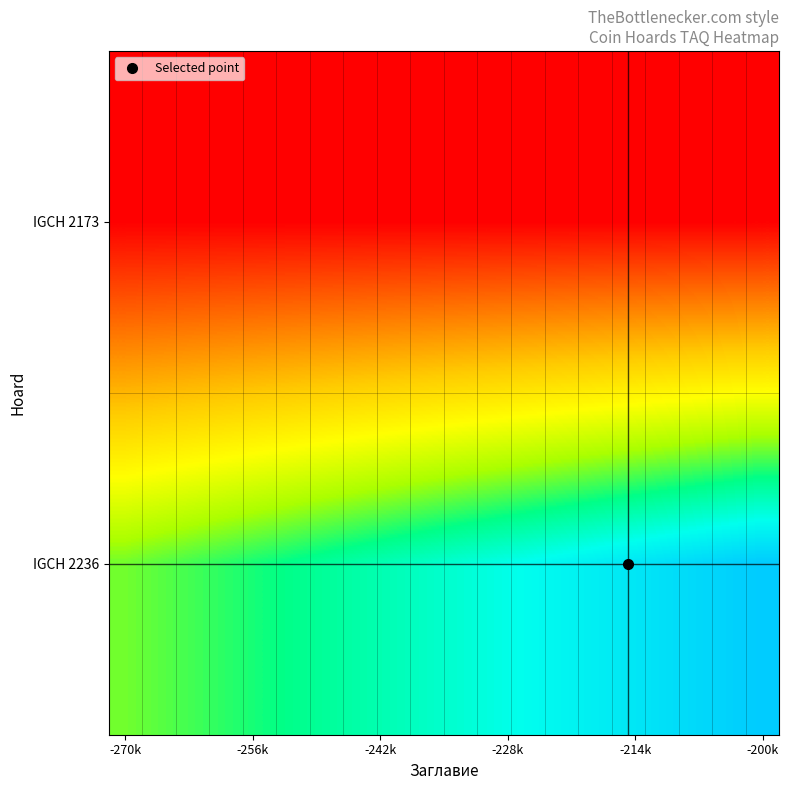

At how many categories does at least one series exceed 0?

20